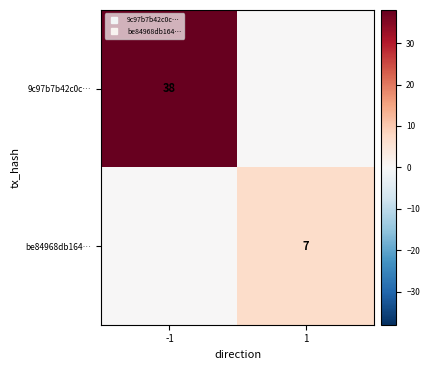

Which series has the largest range (max minus min)?

9c97b7b42c0c…